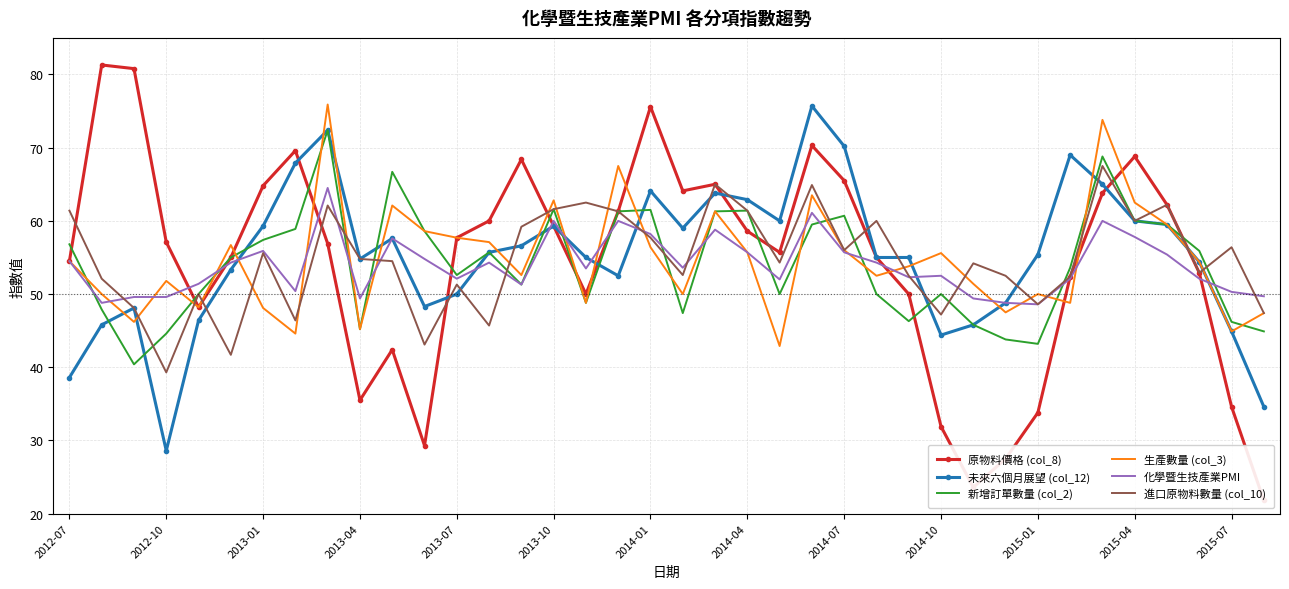

Which series ends up on top after the final intersection of 未來六個月展望 (col_12) and 生產數量 (col_3)?

生產數量 (col_3)